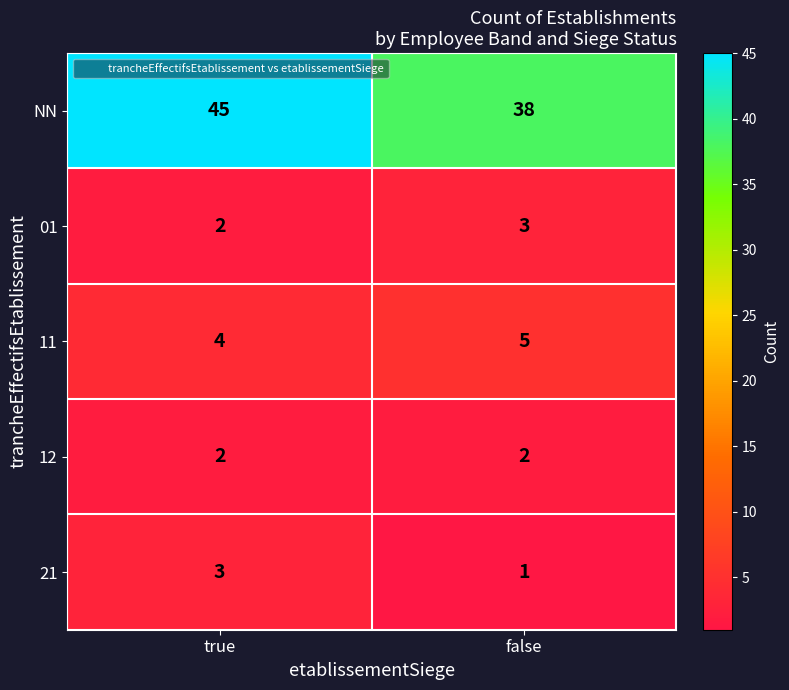

What is the greatest value displayed?

45